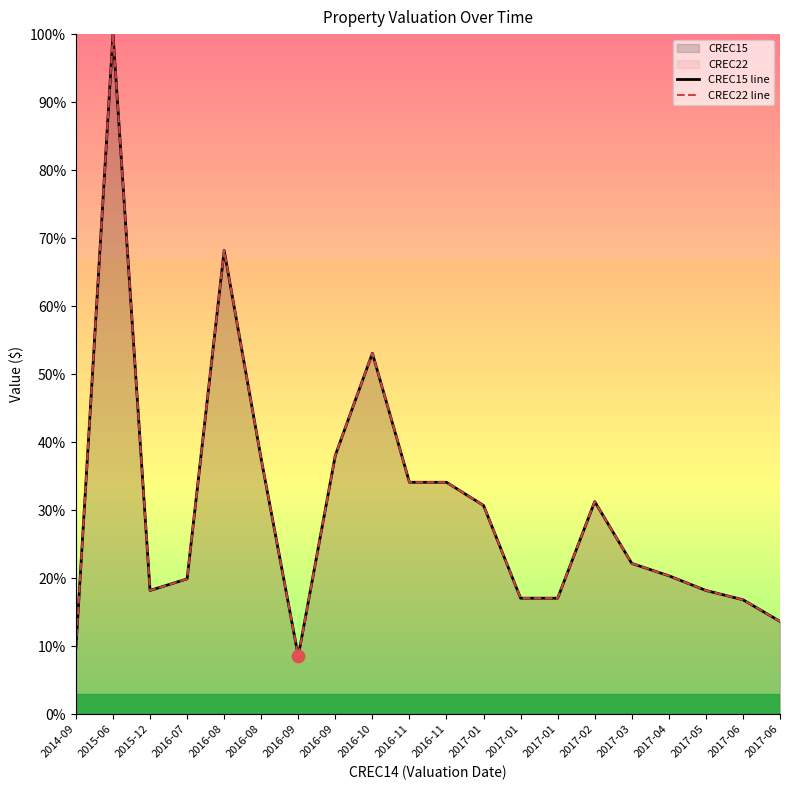

Which series has the largest Y range (max minus min)?

CREC15 line